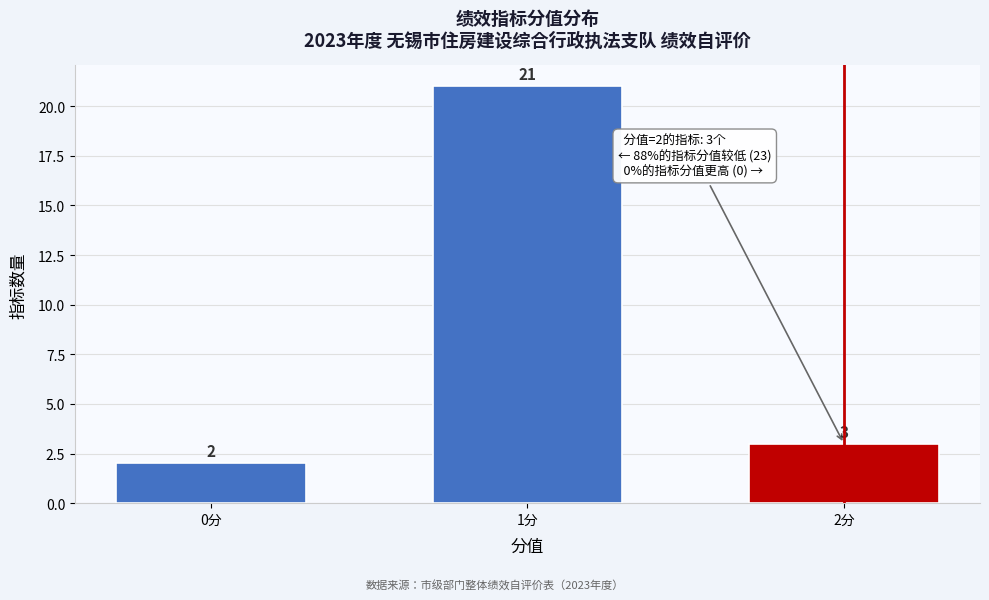

Reading left to right, list all the values displayed in this chart.

2	21	3